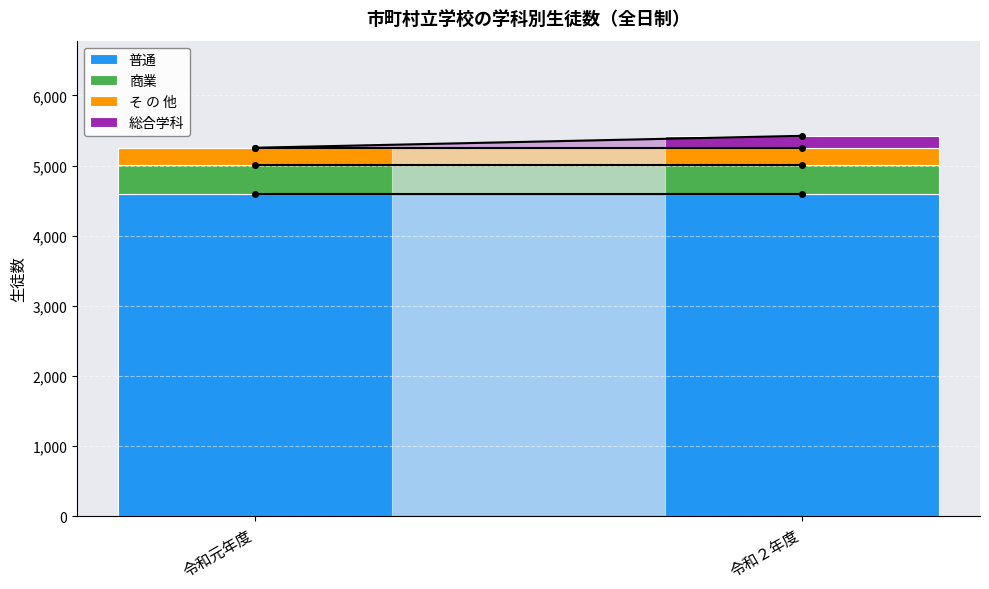

What is the approximate value of 普通 at 令和元年度?

4588